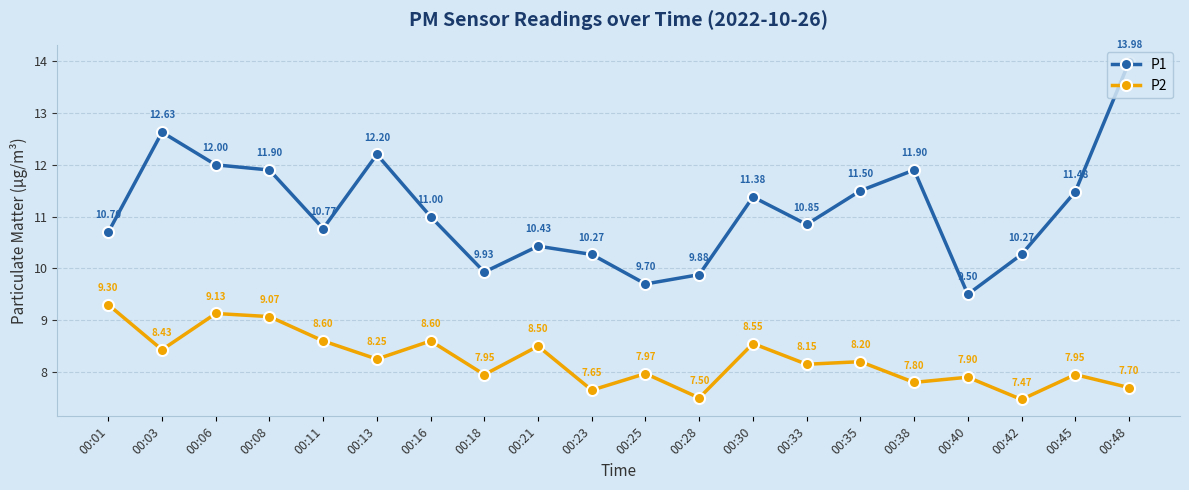

Rank the series at 00:35 from lowest to highest value.

P2, P1